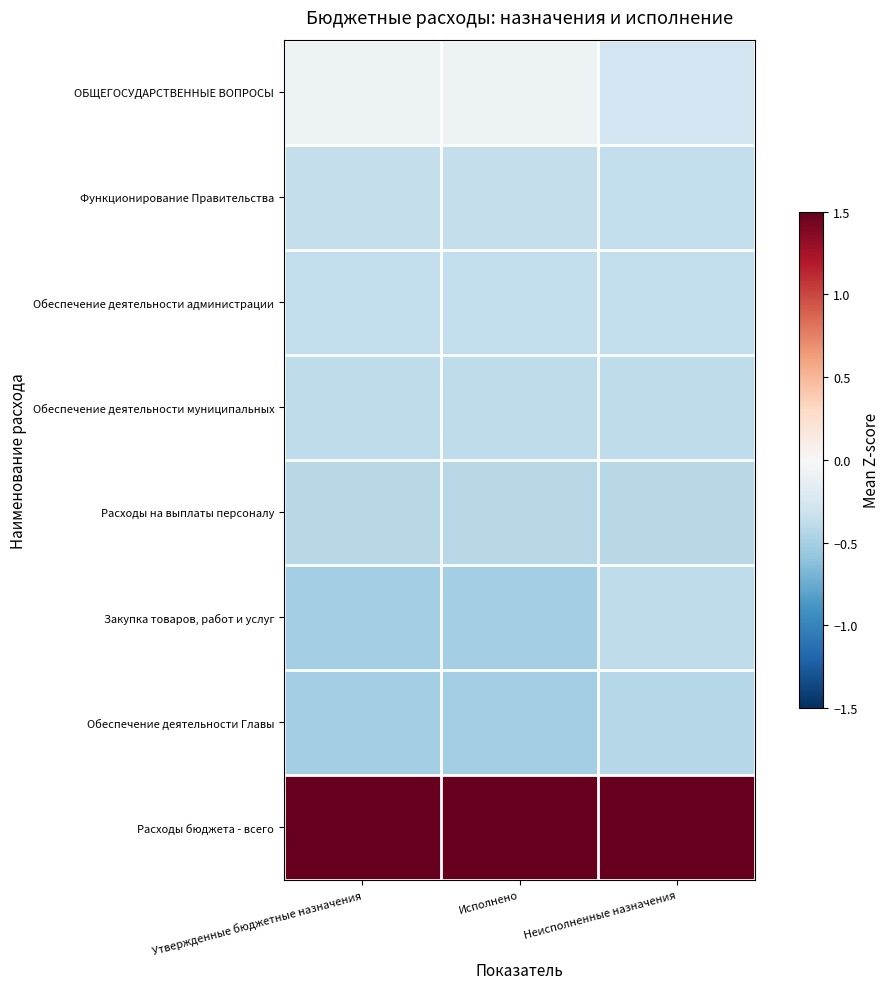

At which category is the sum across all series the highest?

Неисполненные назначения